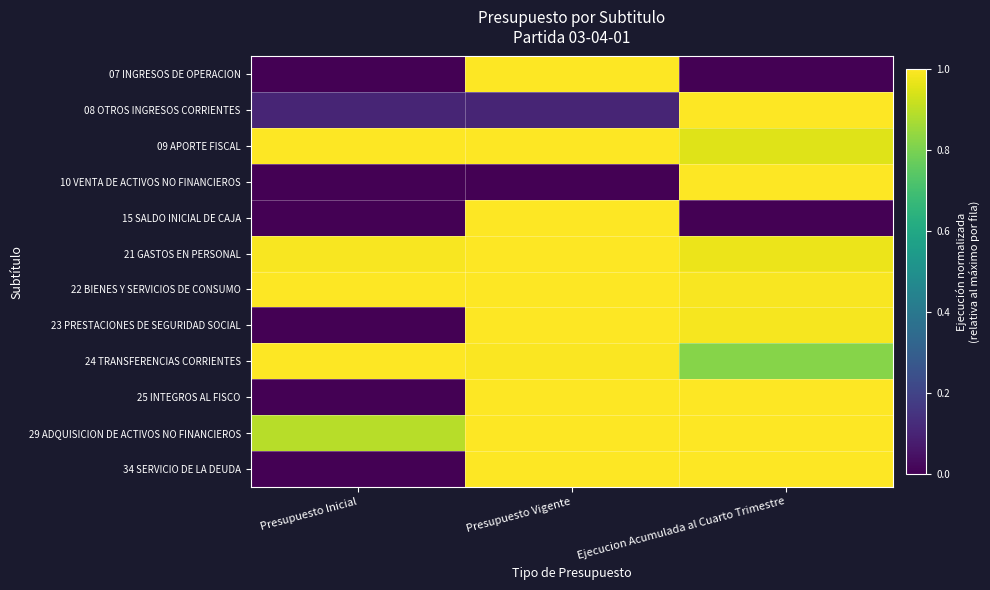

List the series in order of their peak value, highest first.

07 INGRESOS DE OPERACION, 08 OTROS INGRESOS CORRIENTES, 09 APORTE FISCAL, 10 VENTA DE ACTIVOS NO FINANCIEROS, 15 SALDO INICIAL DE CAJA, 21 GASTOS EN PERSONAL, 22 BIENES Y SERVICIOS DE CONSUMO, 23 PRESTACIONES DE SEGURIDAD SOCIAL, 24 TRANSFERENCIAS CORRIENTES, 25 INTEGROS AL FISCO, 29 ADQUISICION DE ACTIVOS NO FINANCIEROS, 34 SERVICIO DE LA DEUDA